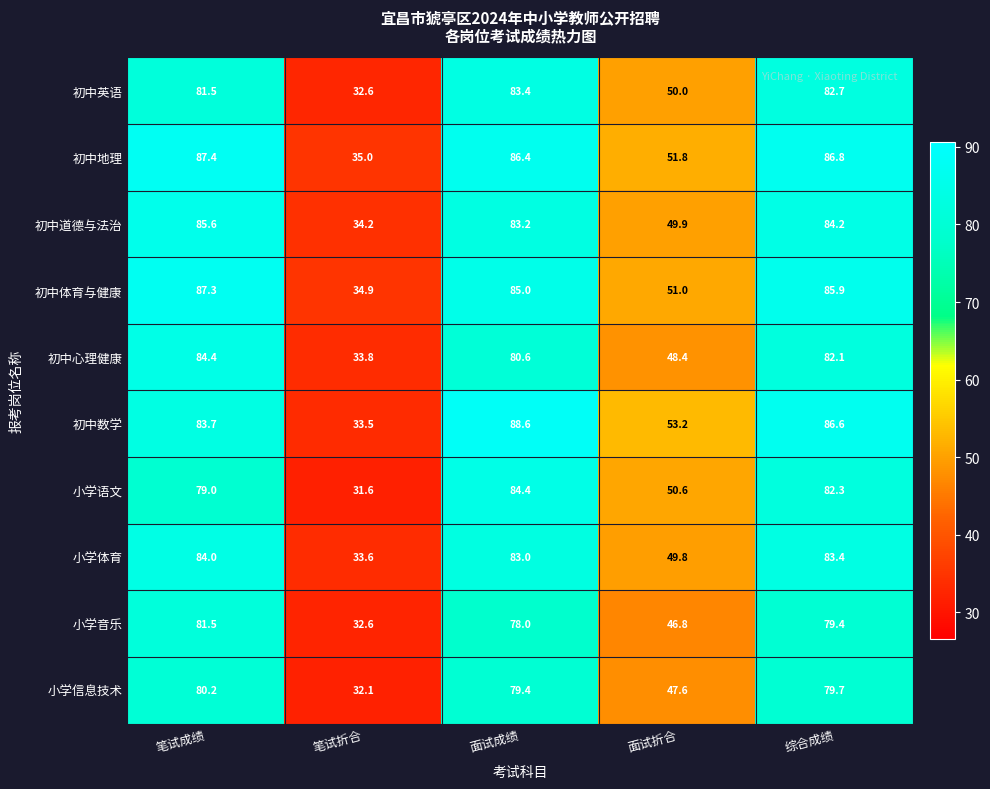

What is the spread (max minus min) of values at 笔试成绩?

8.4